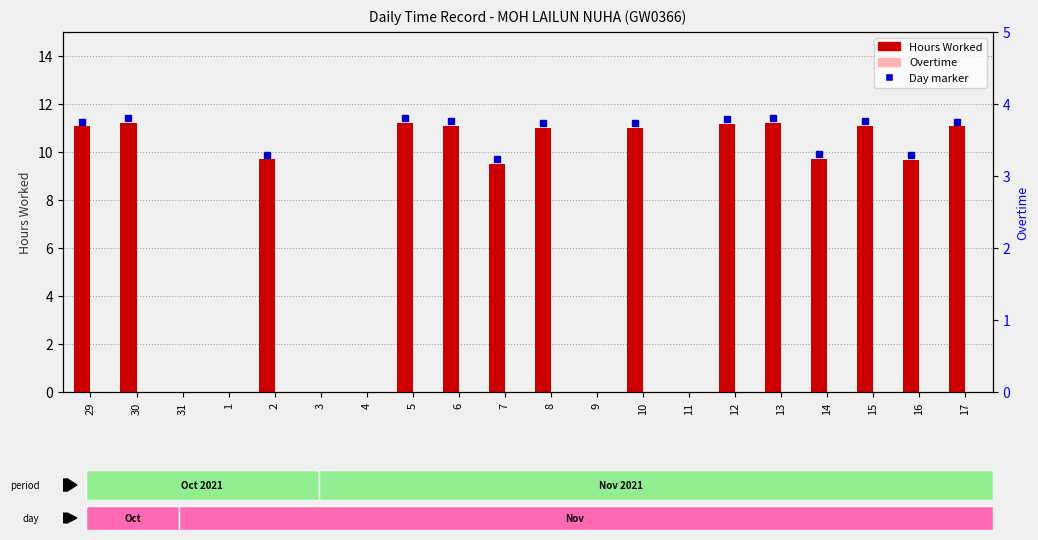

At how many categories does at least one series exceed 7?

14